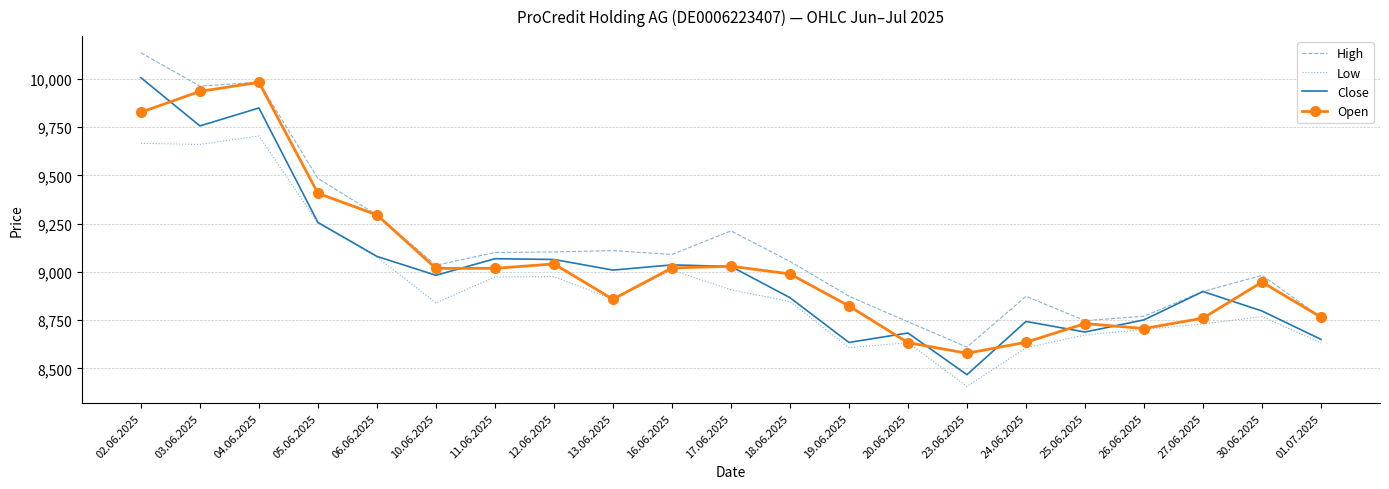

Which category has the lowest value in the Open series?

23.06.2025